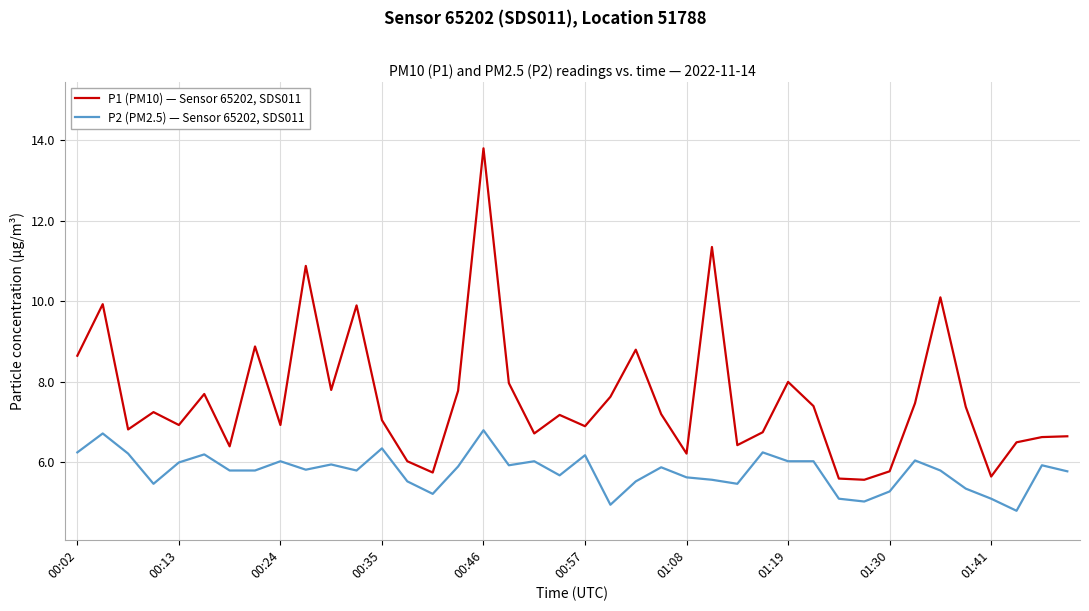

True or false: P1 (PM10) — Sensor 65202, SDS011 and P2 (PM2.5) — Sensor 65202, SDS011 intersect in this chart.

False